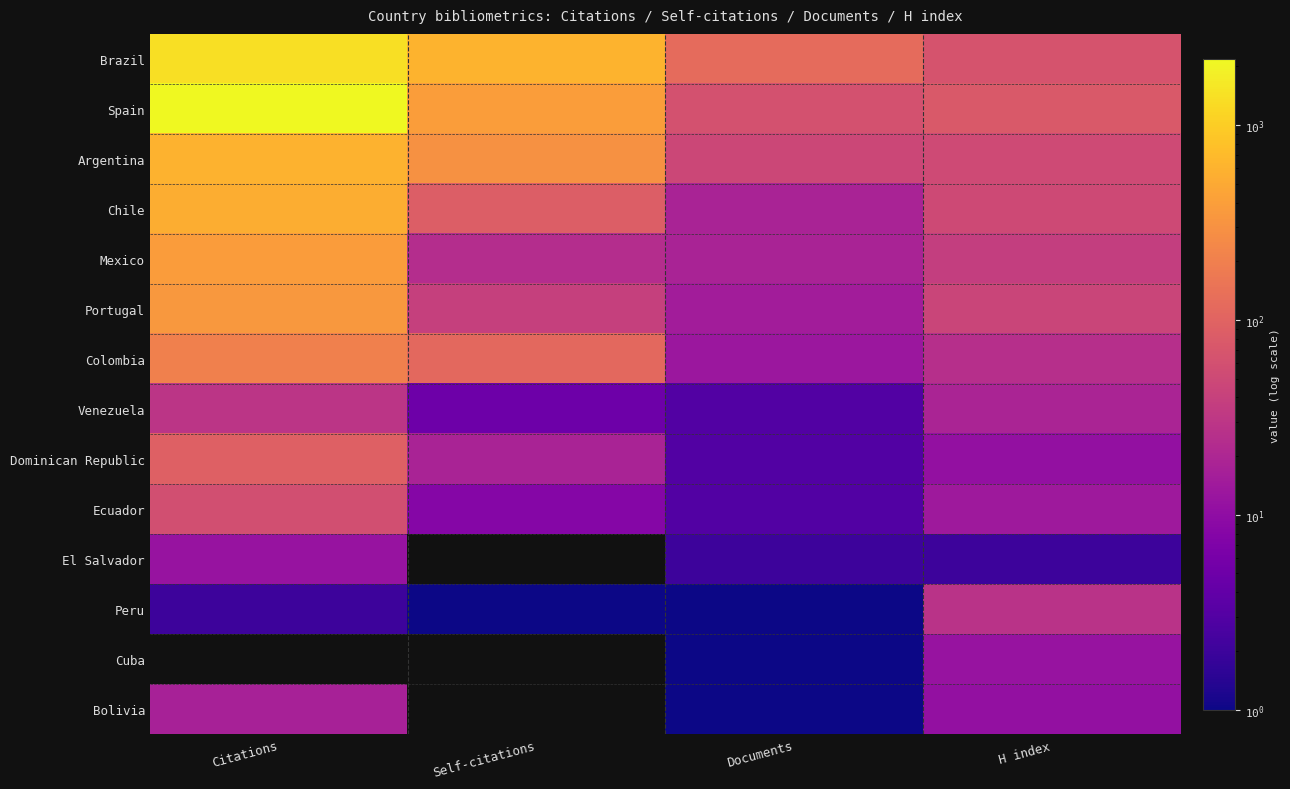

List the series in order of their peak value, highest first.

Spain, Brazil, Argentina, Chile, Mexico, Portugal, Colombia, Dominican Republic, Ecuador, Venezuela, Peru, Bolivia, El Salvador, Cuba